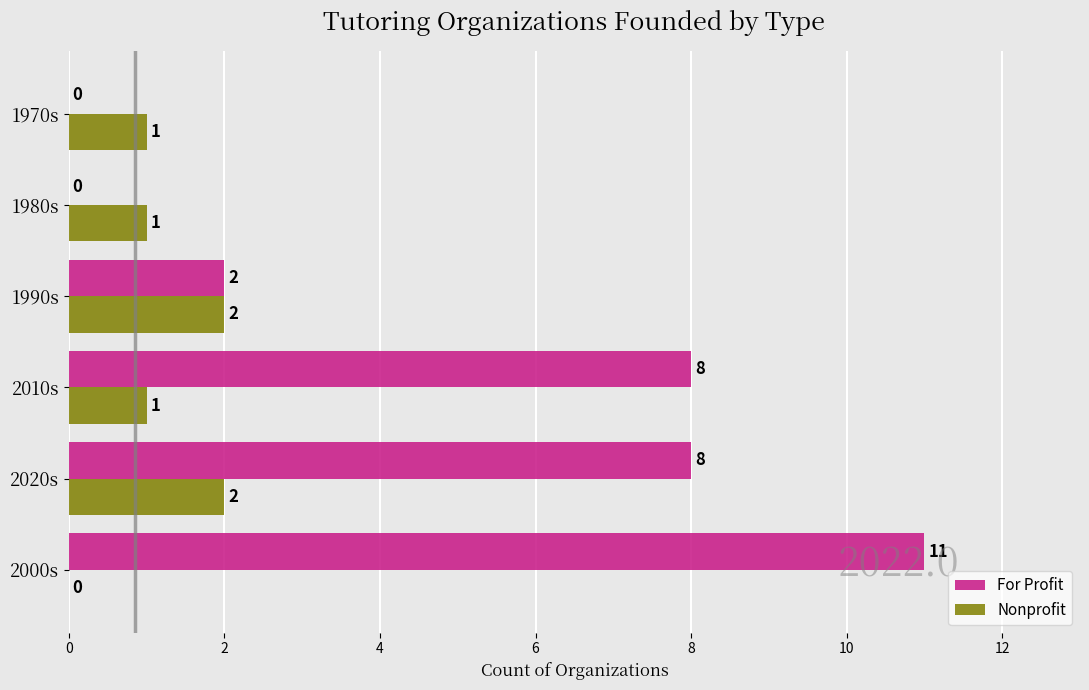

Count the Nonprofit values in the range 1 to 2.

5